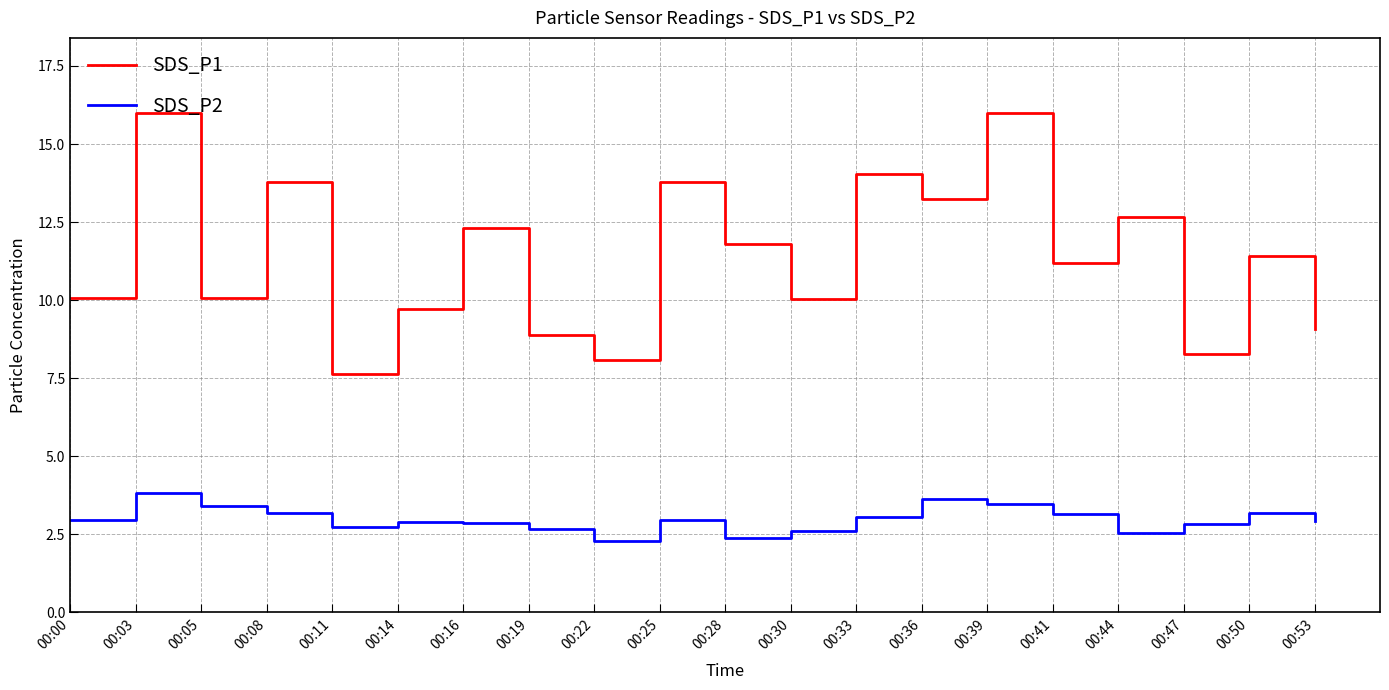

True or false: SDS_P2 and SDS_P1 intersect in this chart.

False